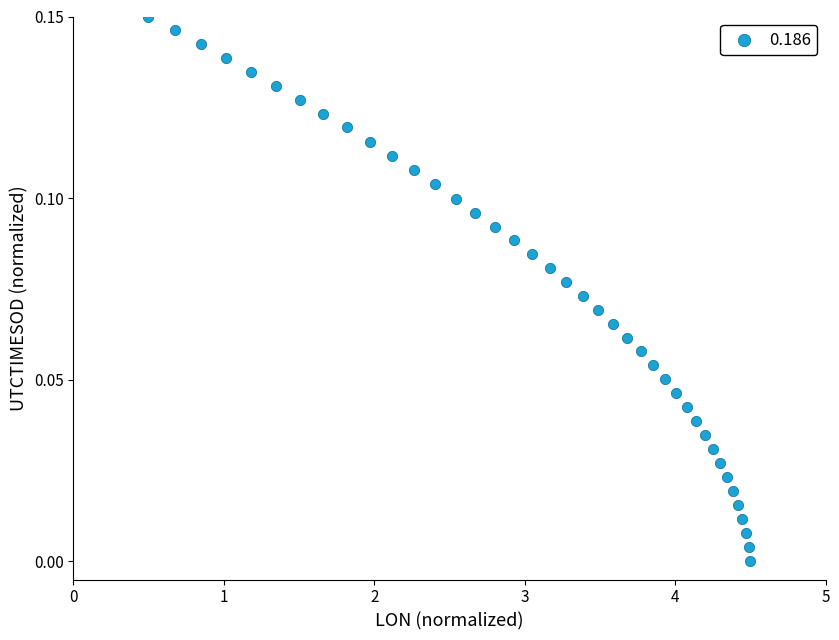

What is the range of X values (max minus min)?

4.0